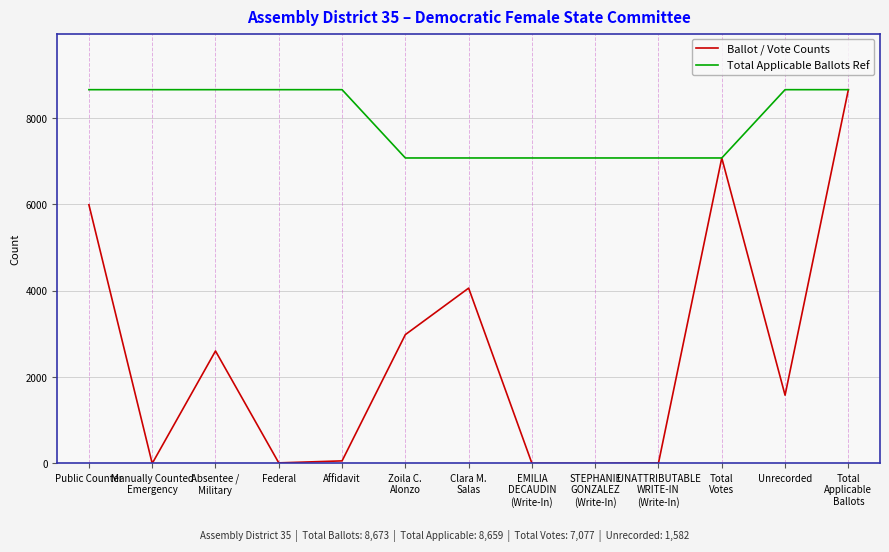

What position from the left is EMILIA
DECAUDIN
(Write-In)?

8